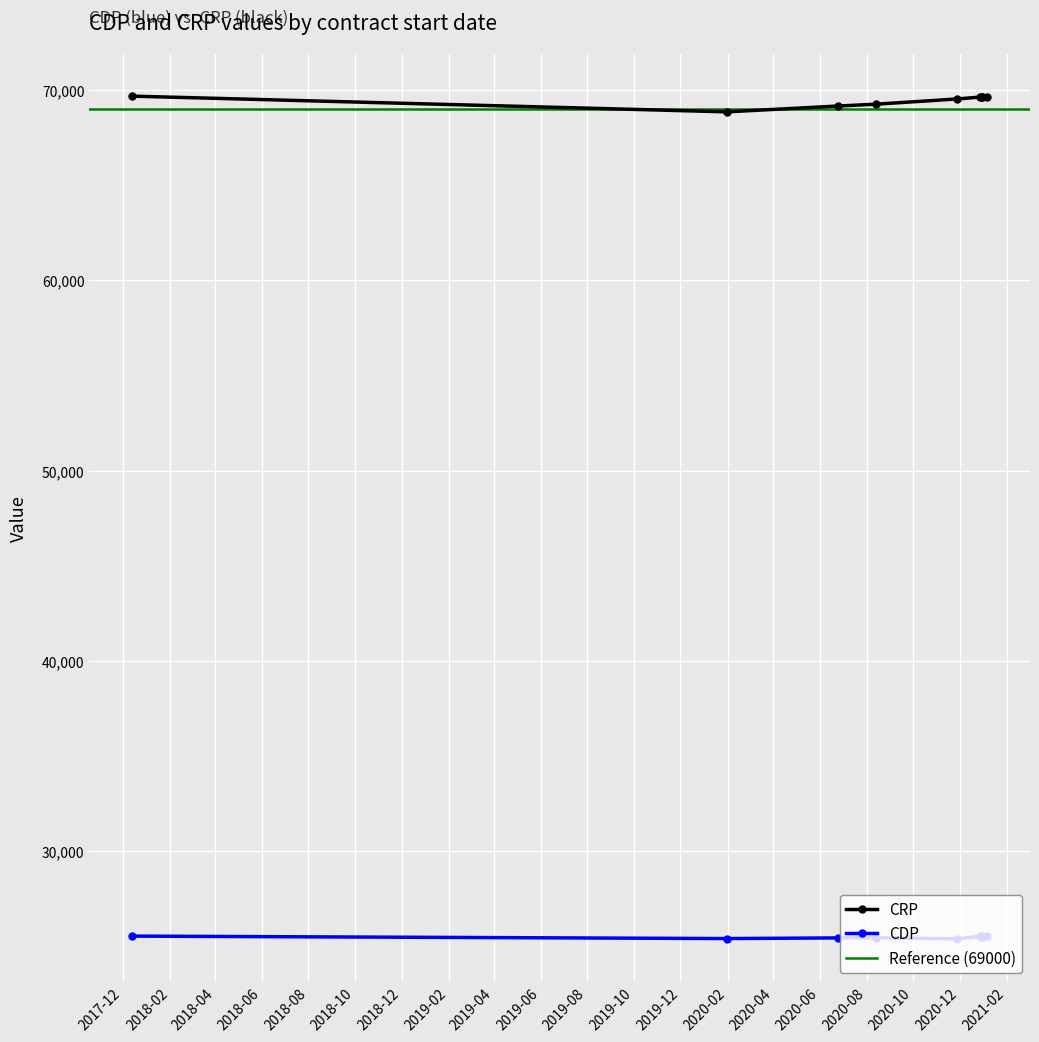

True or false: CRP and CDP intersect in this chart.

False